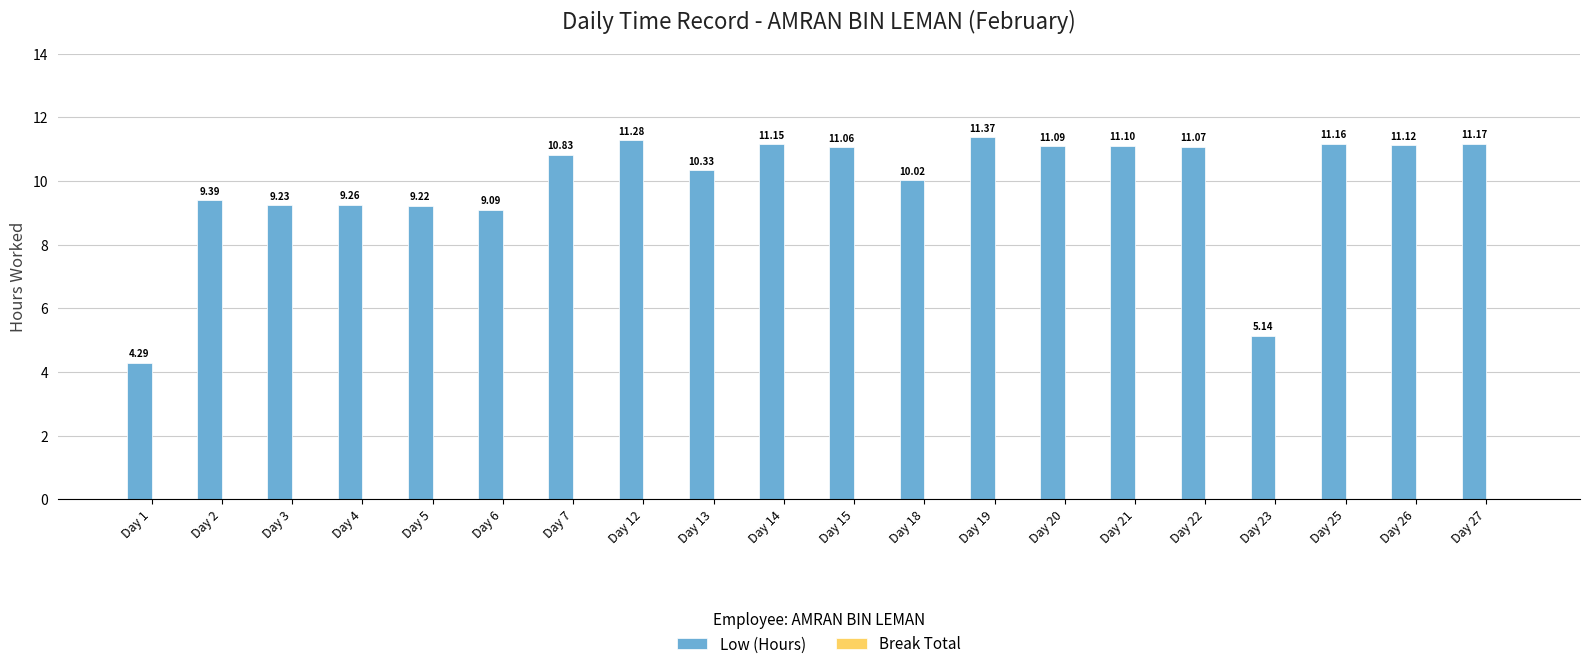

Between Day 20 and Day 12, which is larger?

Day 12